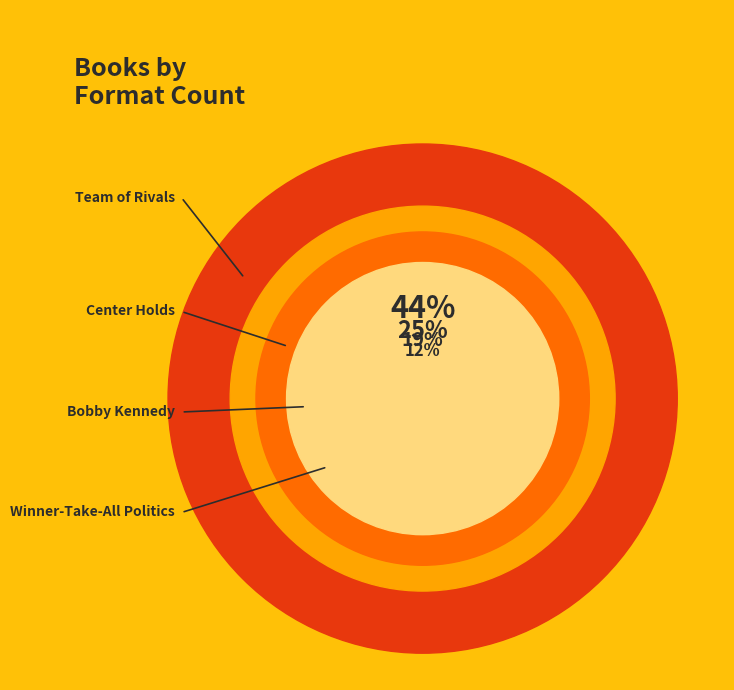

Is it true that Winner-Take-All Politics is 12% of the pie?

True